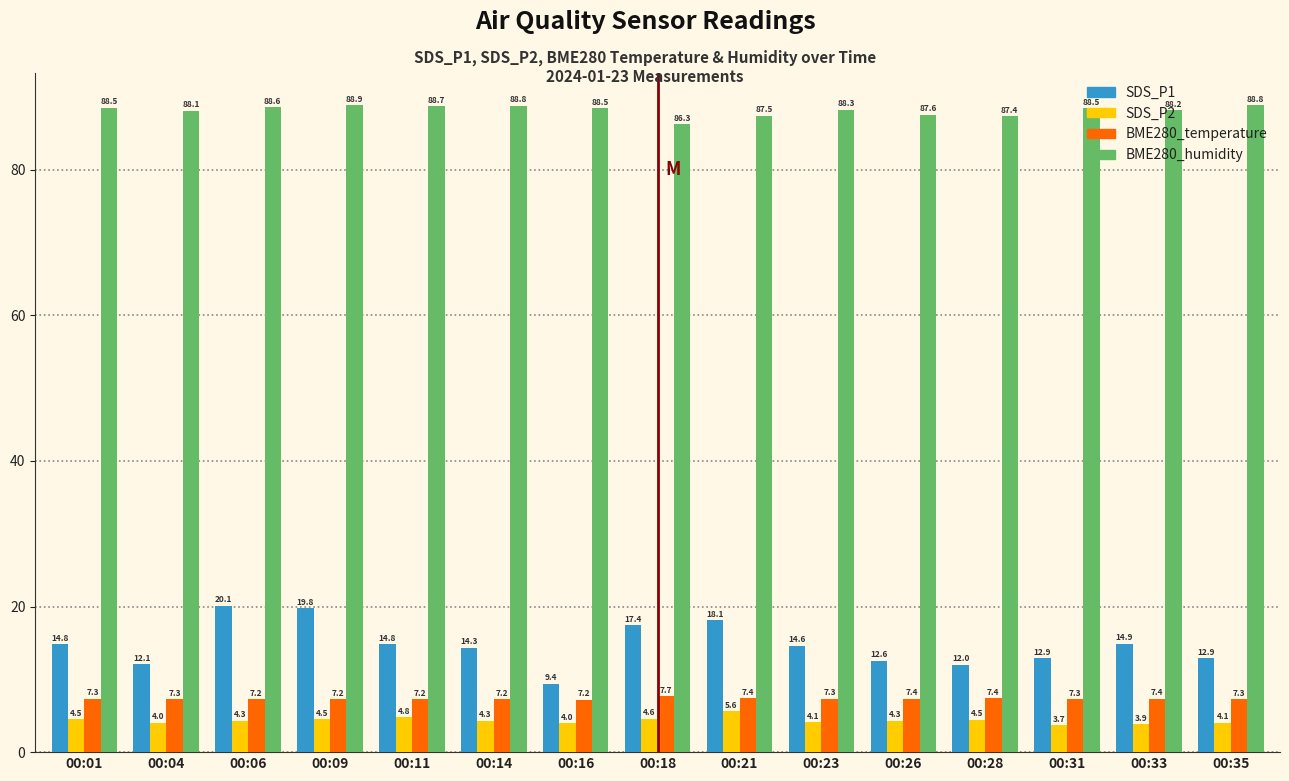

At how many categories does at least one series exceed 4?

15